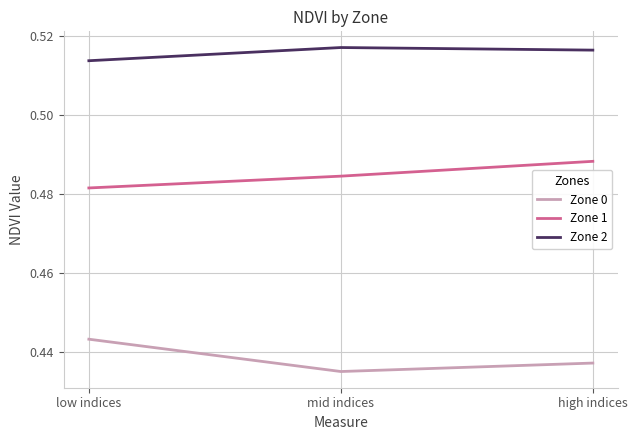

What position from the left is low indices?

1